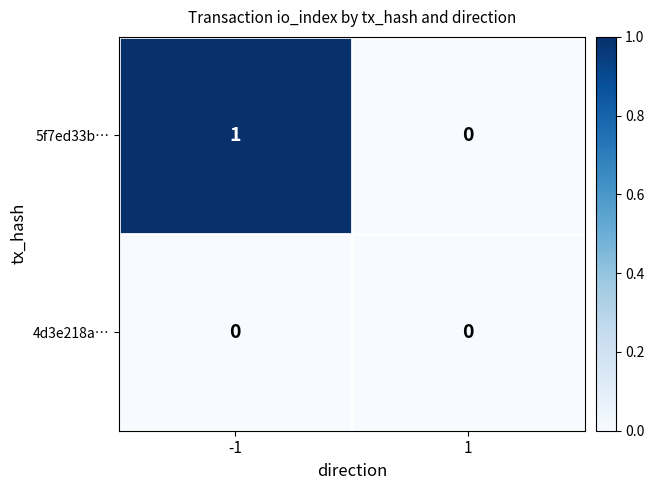

Between -1 and 1, which series saw the biggest shift?

5f7ed33b…